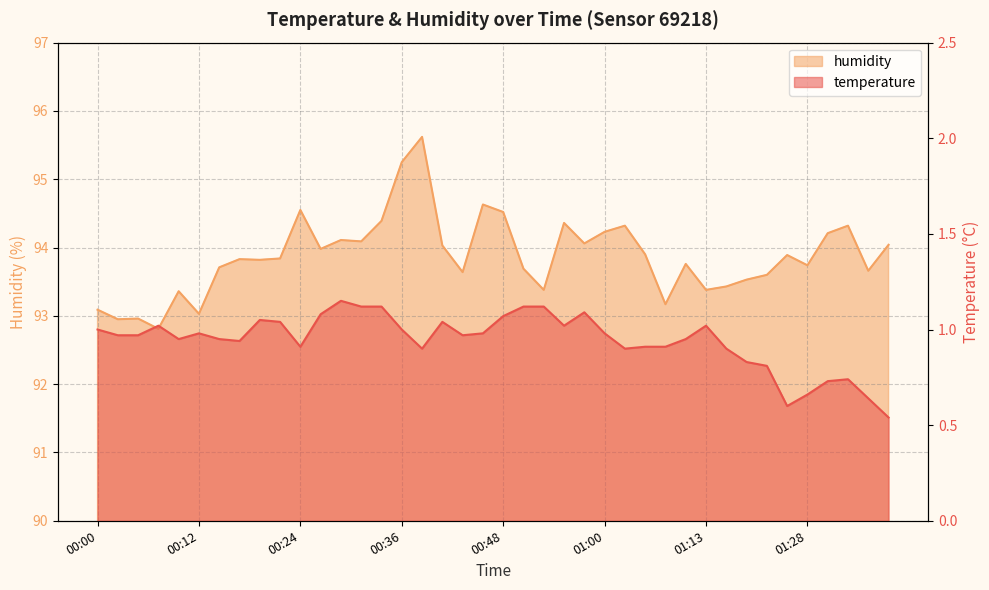

How many categories are shown in the chart?

40